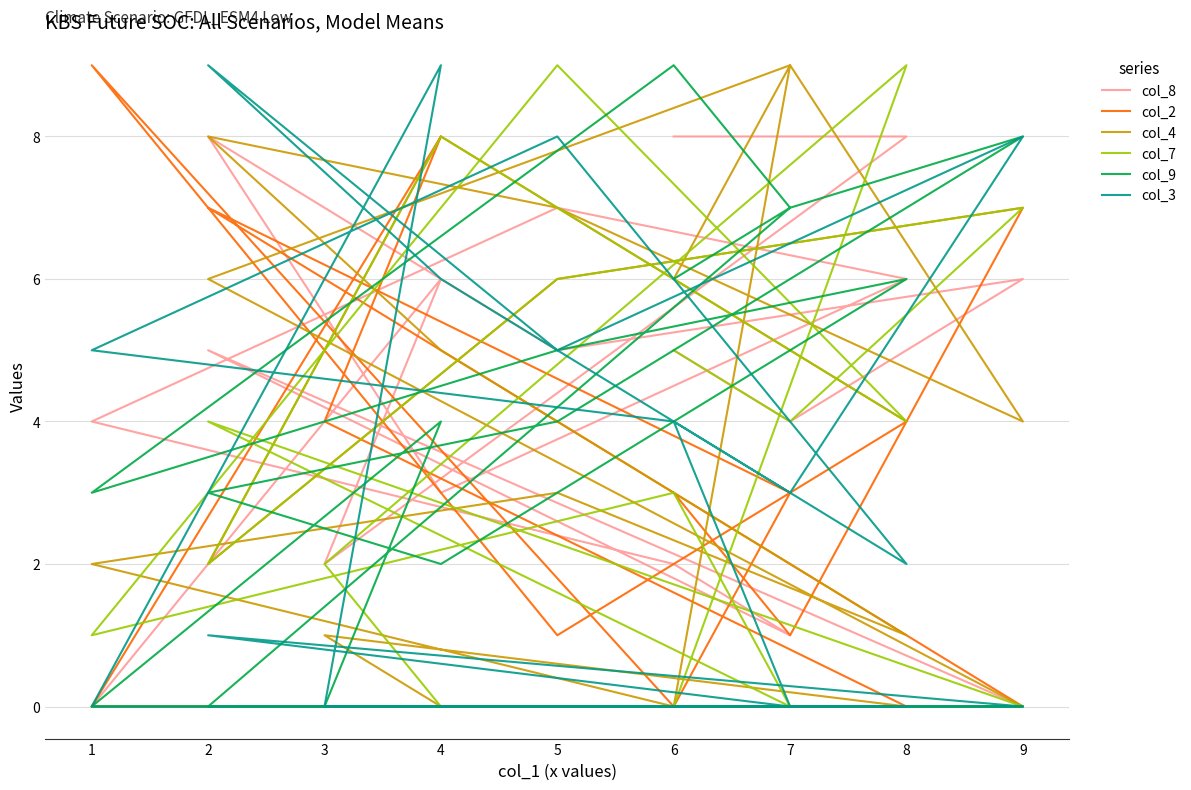

List the series in order of their peak value, lowest first.

col_8, col_2, col_4, col_7, col_9, col_3